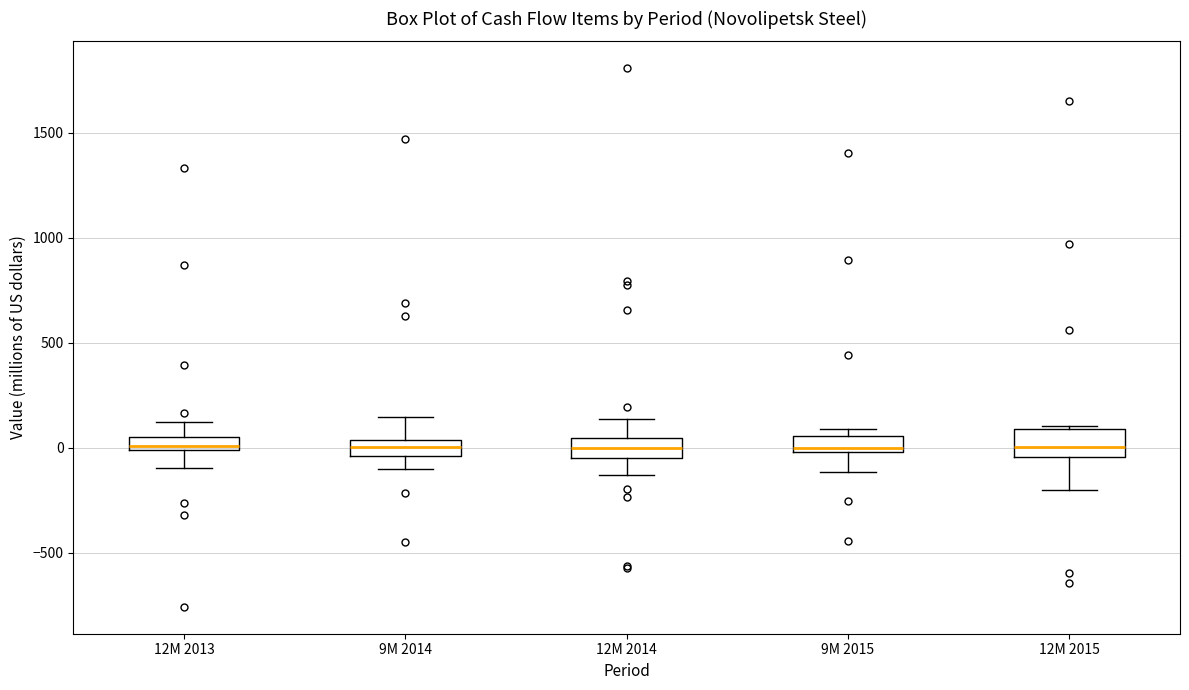

Where is the lower edge of the box for 12M 2014 on the y-axis? The values are not printed on the chart, so give them approximately, as read against the axis.

-50